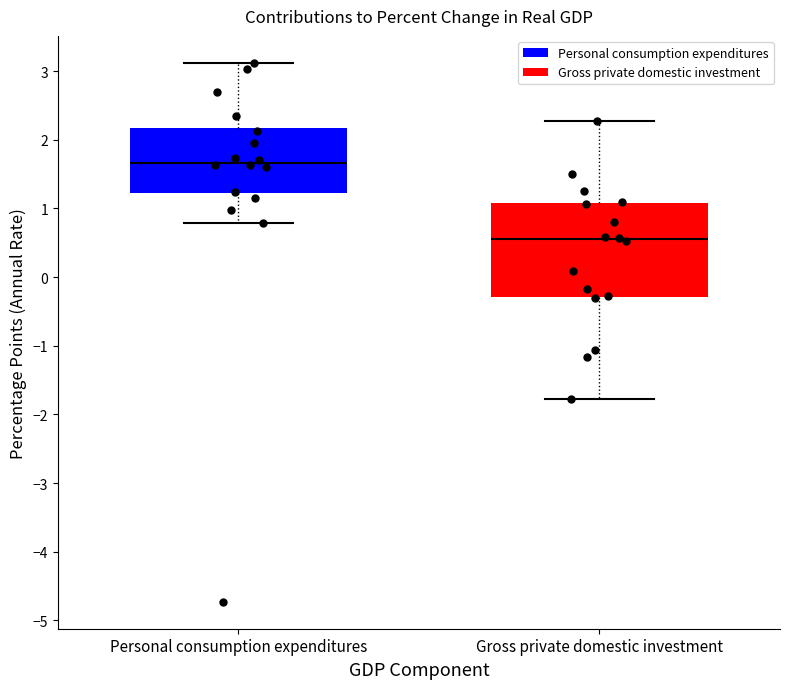

Which box is the tallest, from its lower edge to its upper edge?

Gross private domestic investment